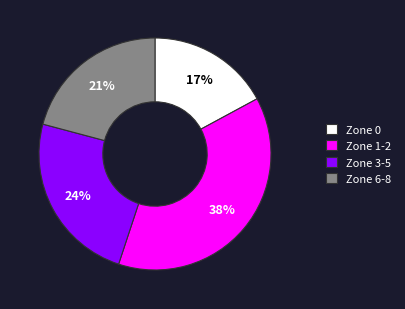

How many segments does this pie chart have?

4